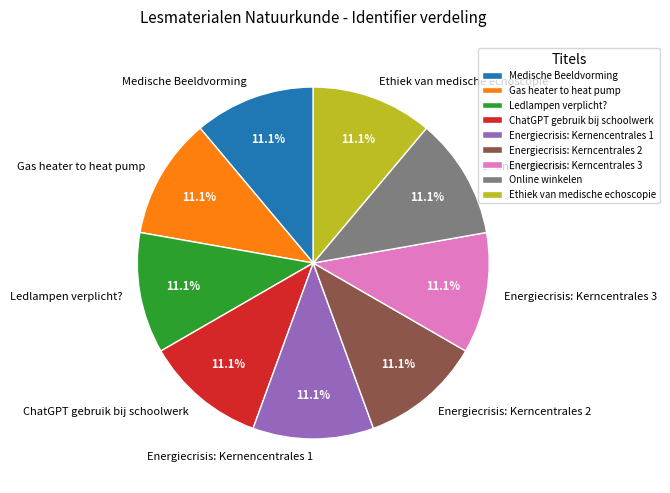

Count the number of slices in the pie.

9